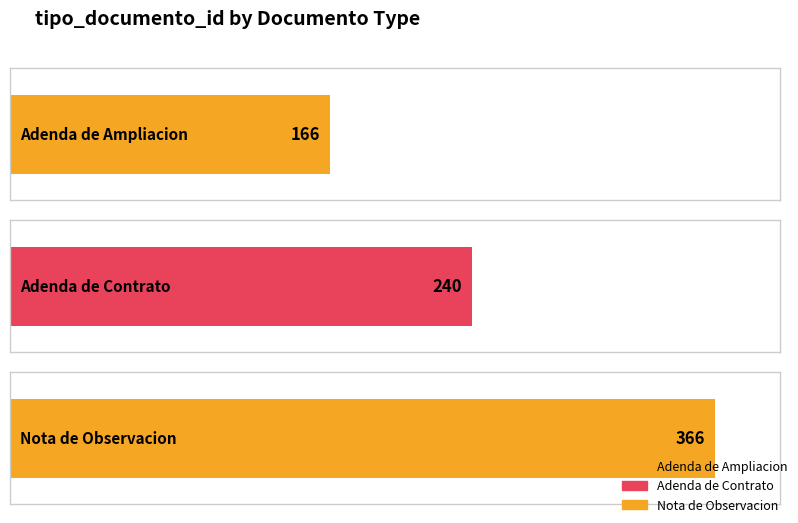

What position from the right is Adenda de Contrato?

2